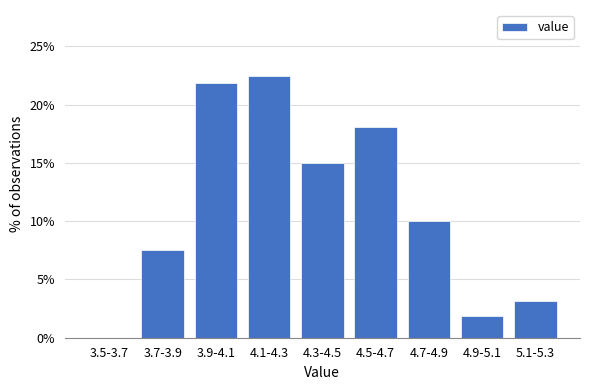

Reading left to right, extract all data points from this chart.

3.5-3.7=0.0	3.7-3.9=7.5	3.9-4.1=21.9	4.1-4.3=22.5	4.3-4.5=15.0	4.5-4.7=18.1	4.7-4.9=10.0	4.9-5.1=1.9	5.1-5.3=3.1